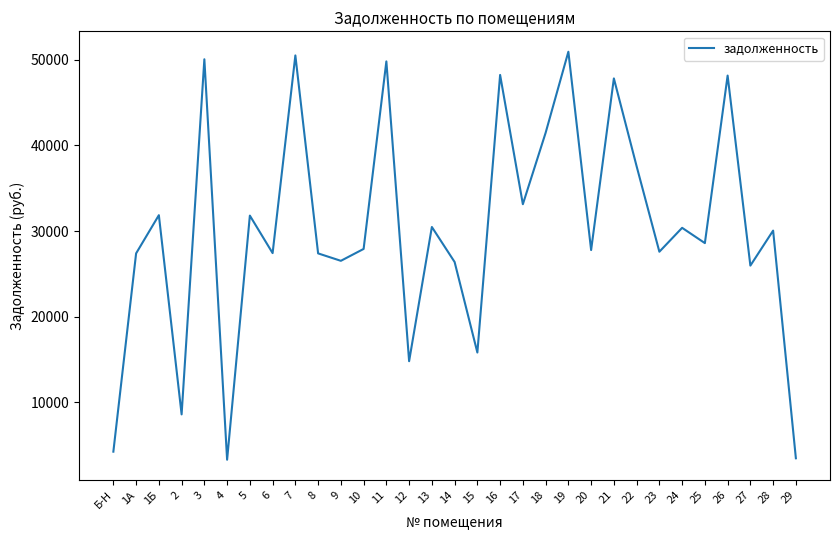

How many lines are shown in the chart?

1